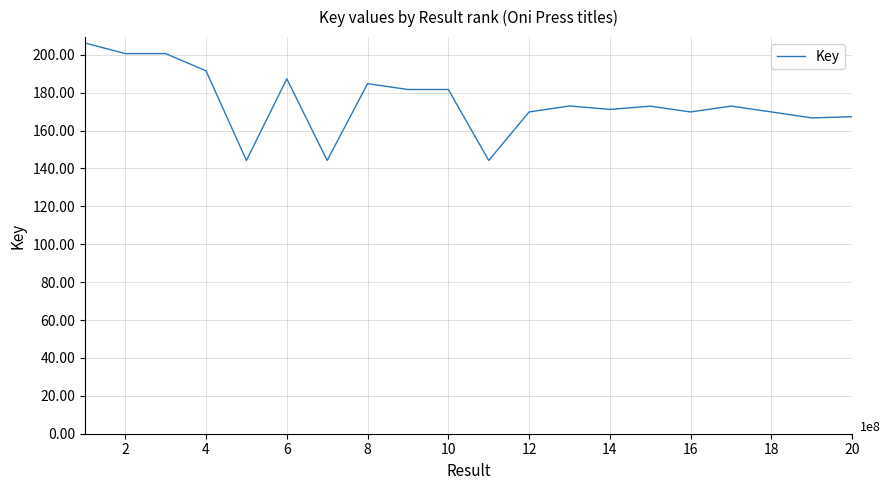

Reading left to right, extract all data points from this chart.

206202436	200602657	200601632	191494379	144208240	187305051	144202351	184745281	181655641	181655456	144208853	169807689	172965772	171137209	172848664	169807997	172900169	169807962	166659480	167309523